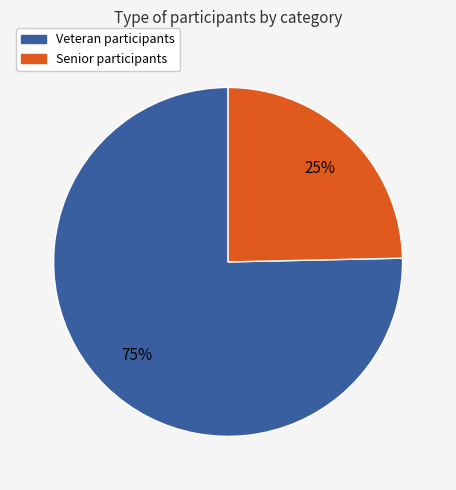

Is there any slice that represents more than half of the pie?

Yes